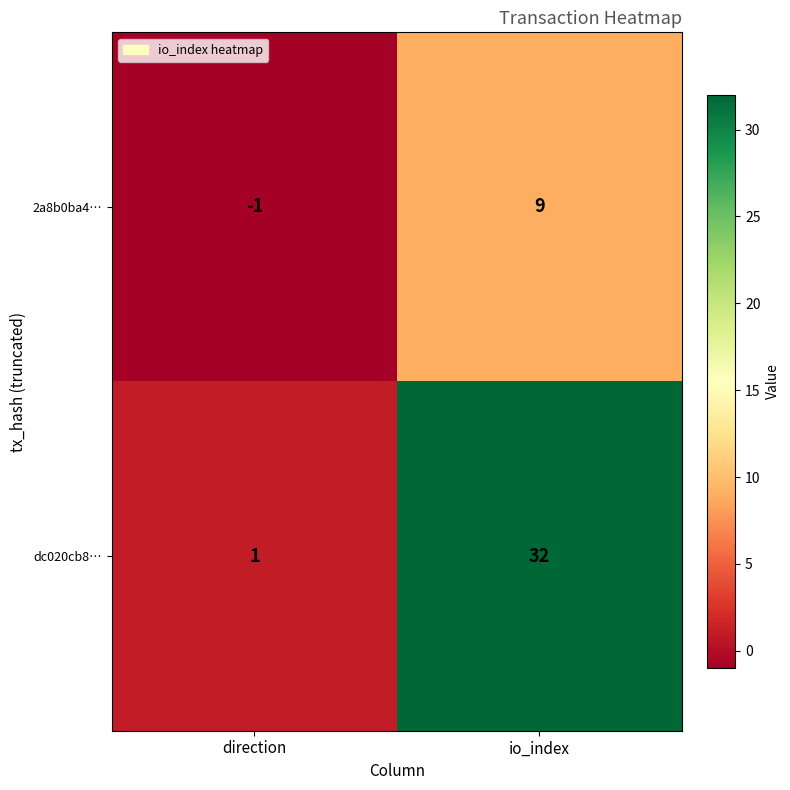

What is the smallest value displayed?

-1